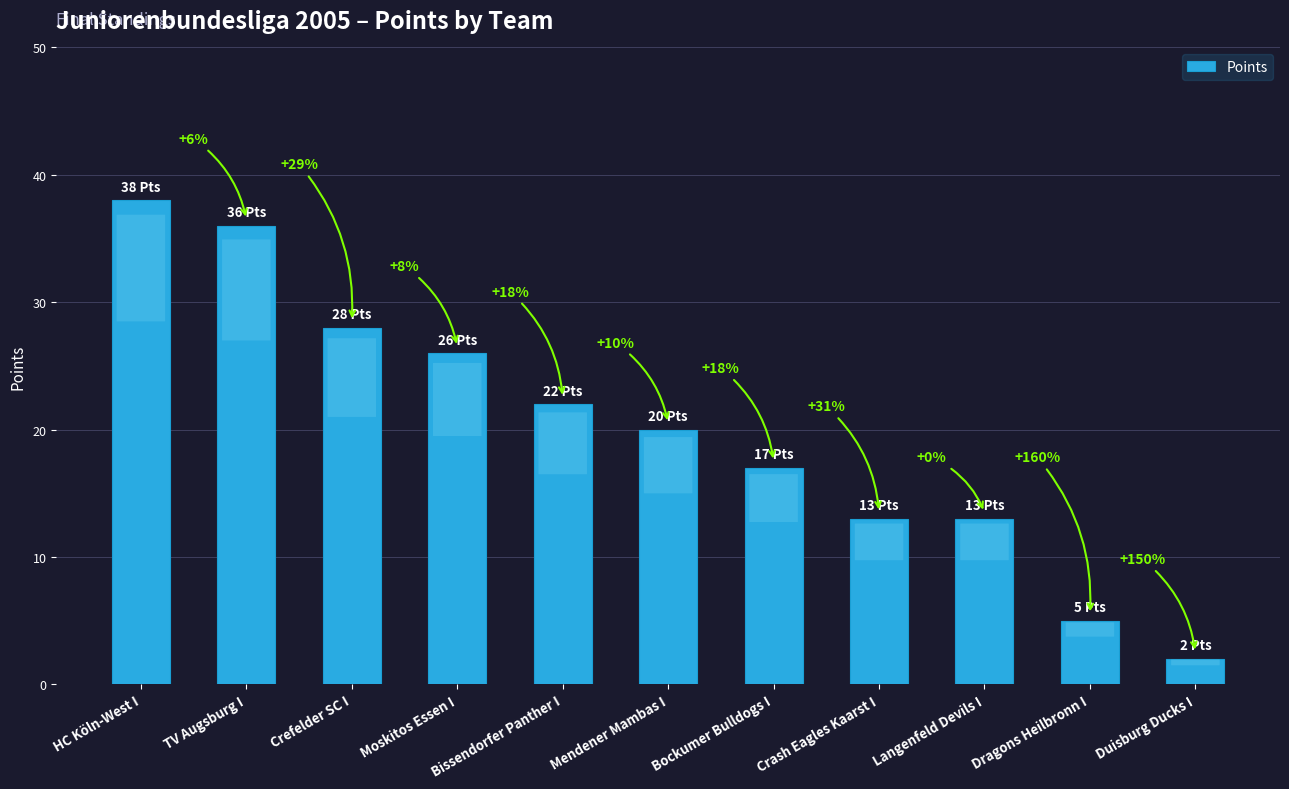

What is the difference between the values at Bissendorfer Panther I and Moskitos Essen I?

4